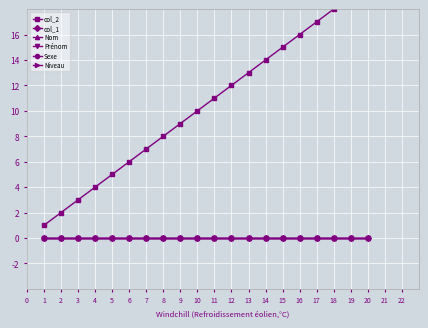

Between 1 and 5, which series saw the biggest shift?

col_2